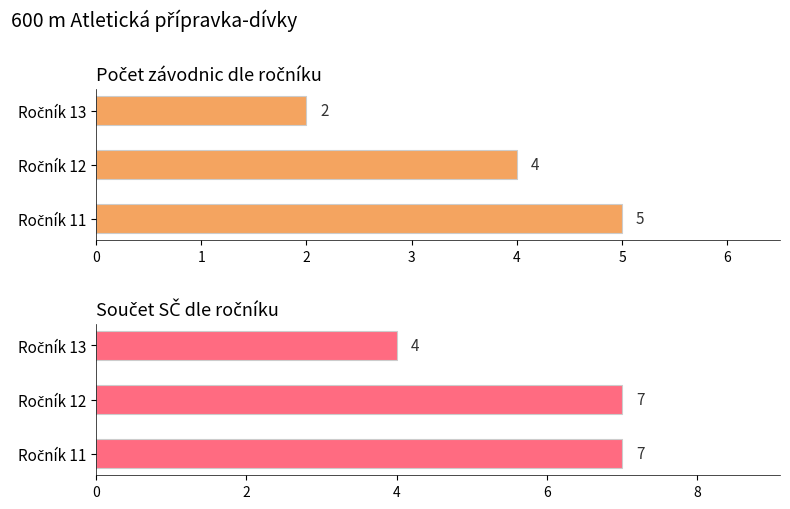

What is the spread (max minus min) of values at Ročník 12?

3